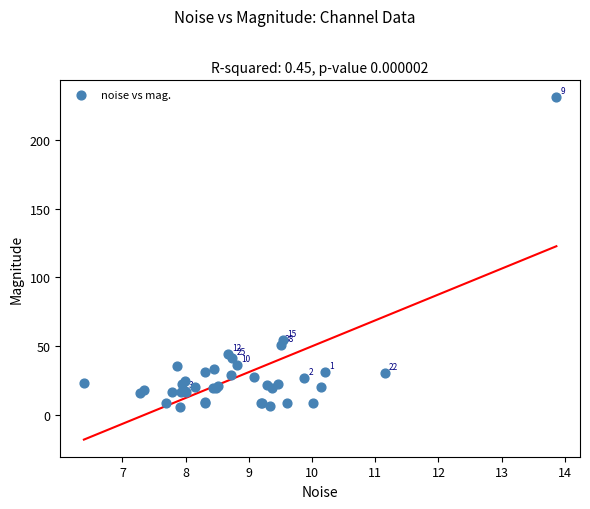

What Y value in the scatter plot is closest to 118?

54.2